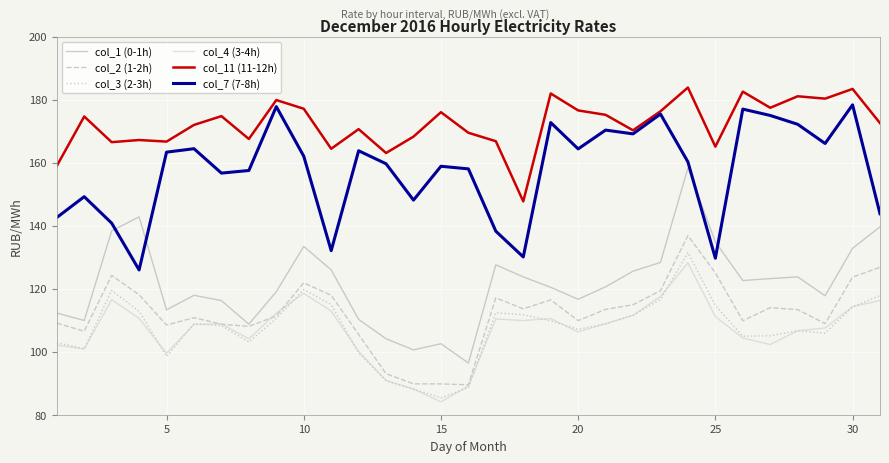

Which series has the largest total across all categories?

col_11 (11-12h)